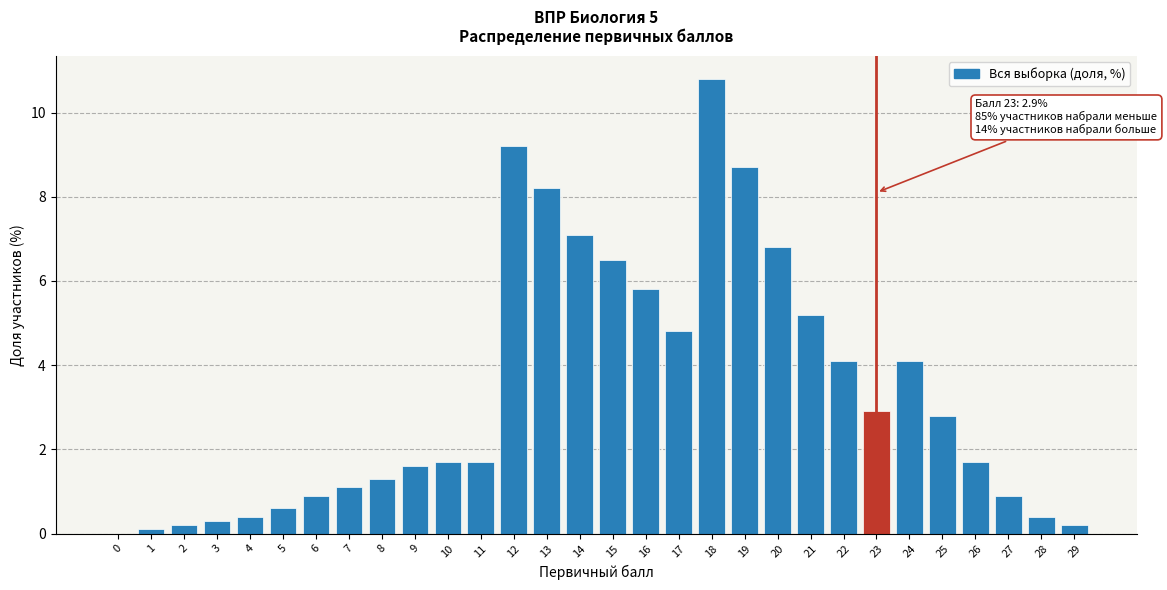

Reading left to right, what are all the values shown in this chart?

0=0.0	1=0.1	2=0.2	3=0.3	4=0.4	5=0.6	6=0.9	7=1.1	8=1.3	9=1.6	10=1.7	11=1.7	12=9.2	13=8.2	14=7.1	15=6.5	16=5.8	17=4.8	18=10.8	19=8.7	20=6.8	21=5.2	22=4.1	23=2.9	24=4.1	25=2.8	26=1.7	27=0.9	28=0.4	29=0.2